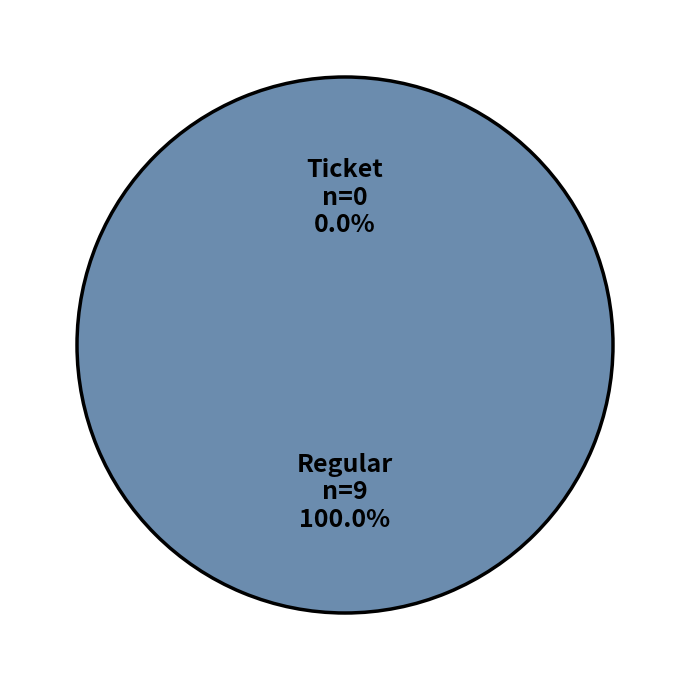

What is the largest slice in the pie chart?

Regular